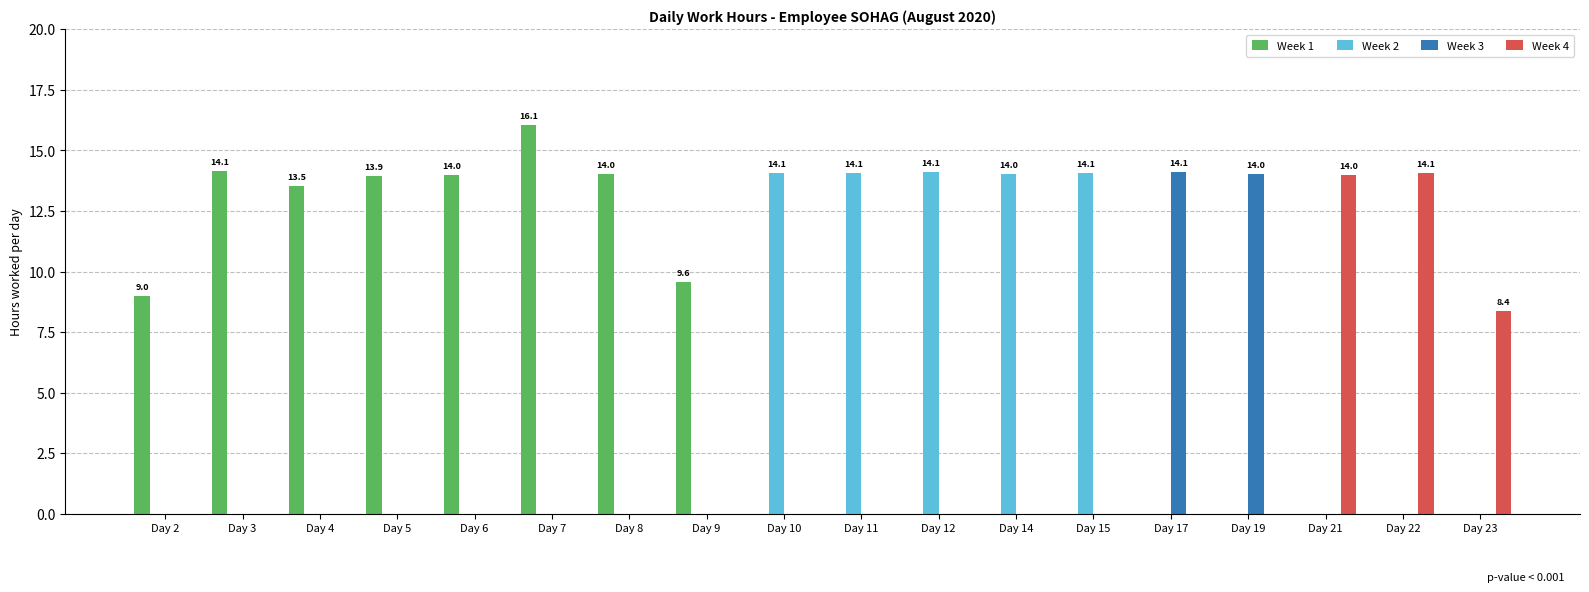

What is the sum of all Week 4 values?

36.4